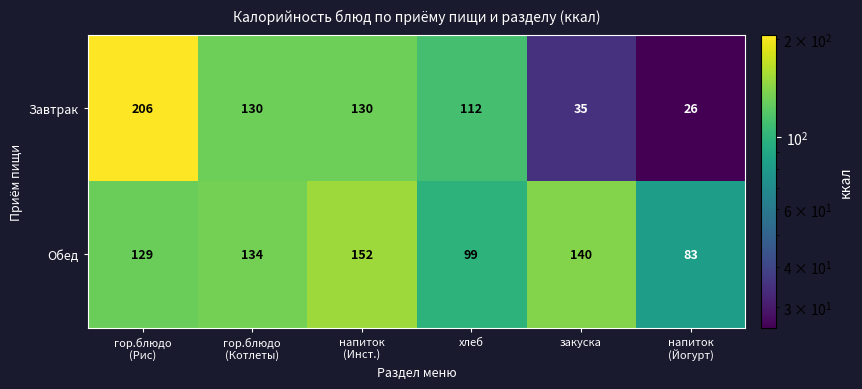

What is the total value across all series at закуска?

175